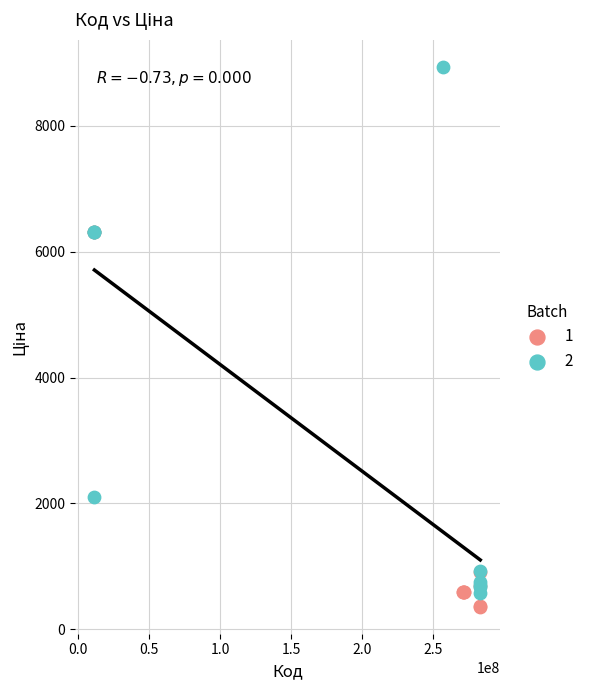

Which series contains the highest Y value?

2